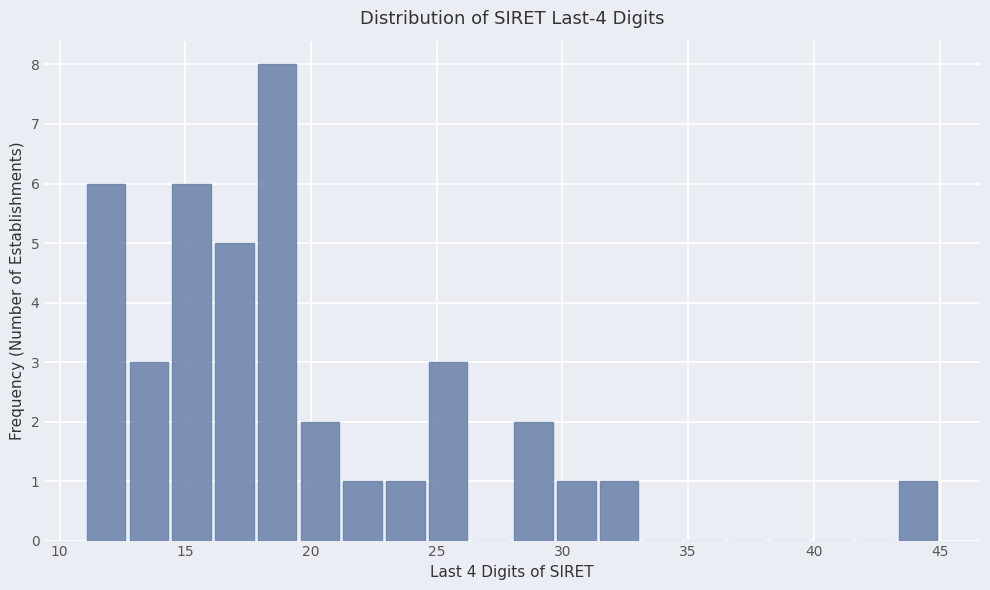

Read against the x-axis, roughly where is the centre of the tallest bar?

18.5